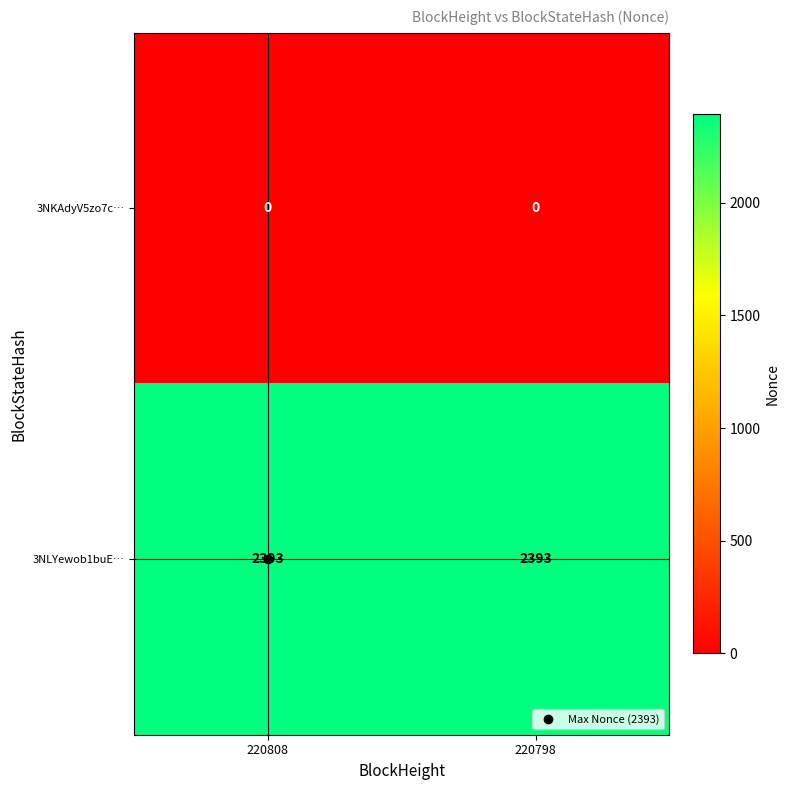

What is the spread (max minus min) of values at 220798?

2393